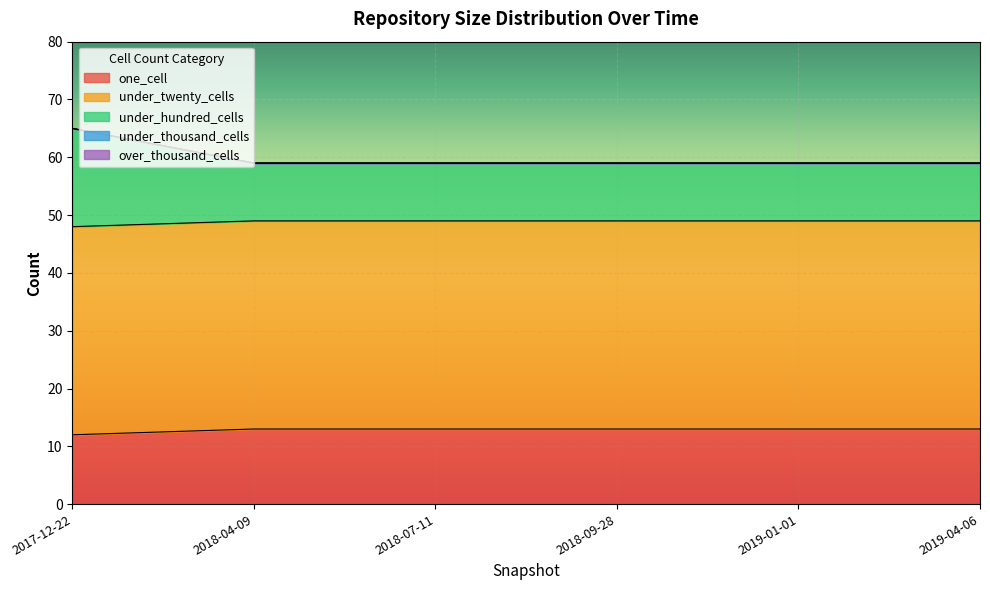

Between which two adjacent categories do one_cell and under_hundred_cells first intersect?

2017-12-22 and 2018-04-09